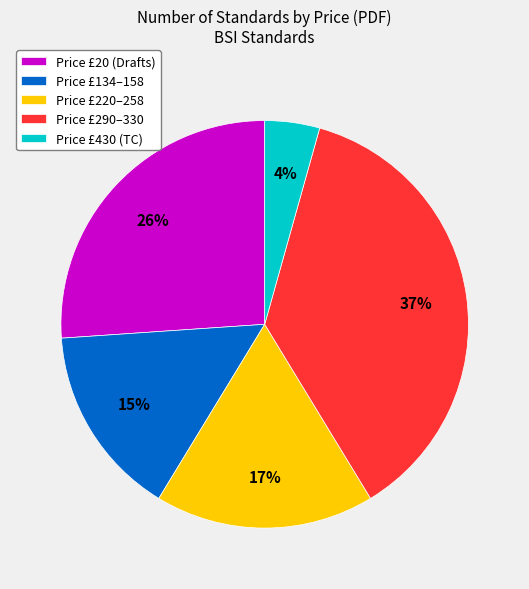

Which category has the smallest portion of the pie?

Price £430 (TC)